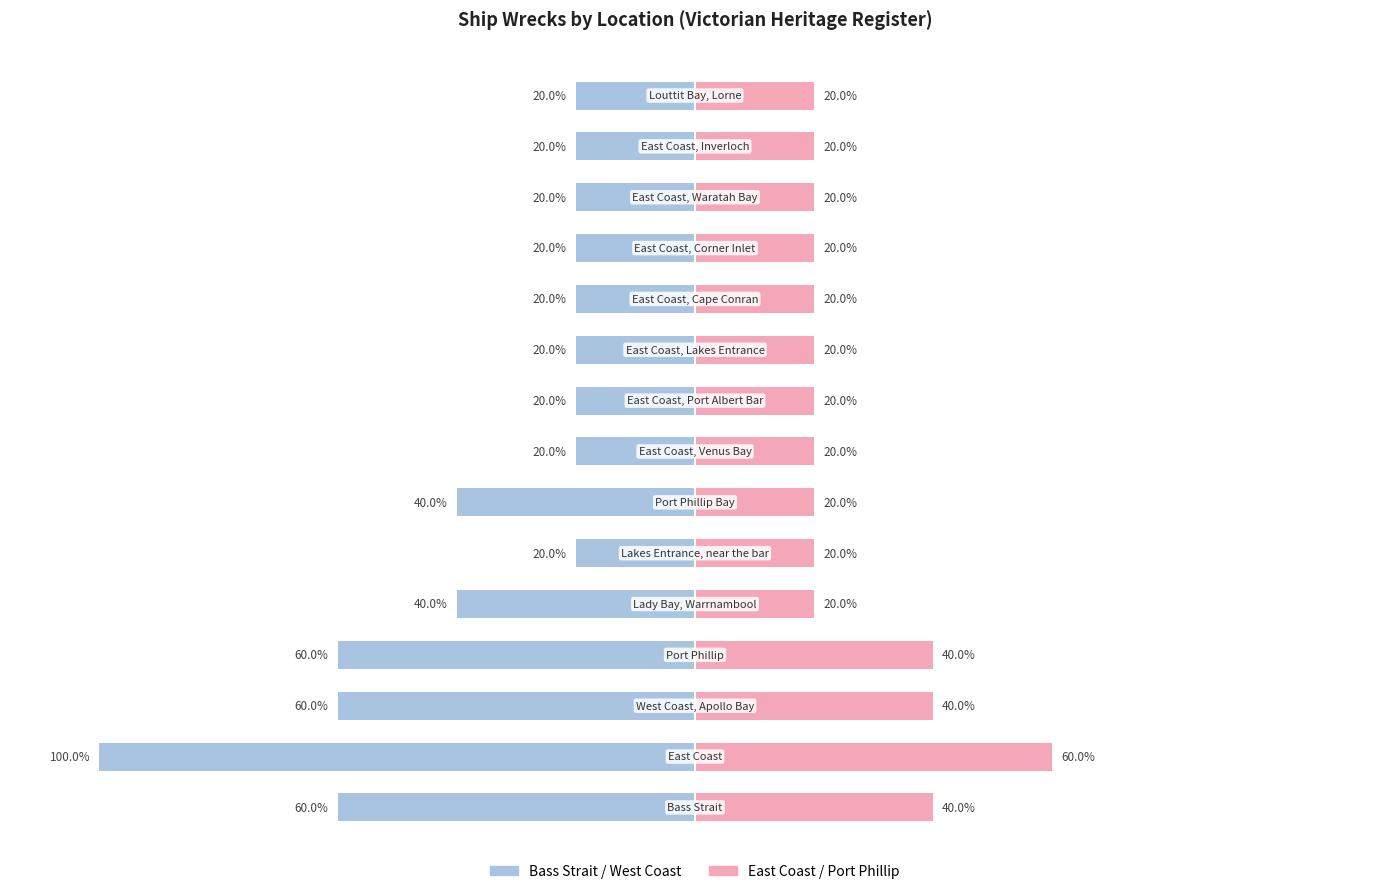

Reading left to right, list all the values displayed in this chart.

Left Coast / Bass Strait: 0=-60	1=-100	2=-60	3=-60	4=-40	5=-20	6=-40	7=-20	8=-20	9=-20	10=-20	11=-20	12=-20	13=-20	14=-20
East Coast / Port Phillip: 0=40	1=60	2=40	3=40	4=20	5=20	6=20	7=20	8=20	9=20	10=20	11=20	12=20	13=20	14=20